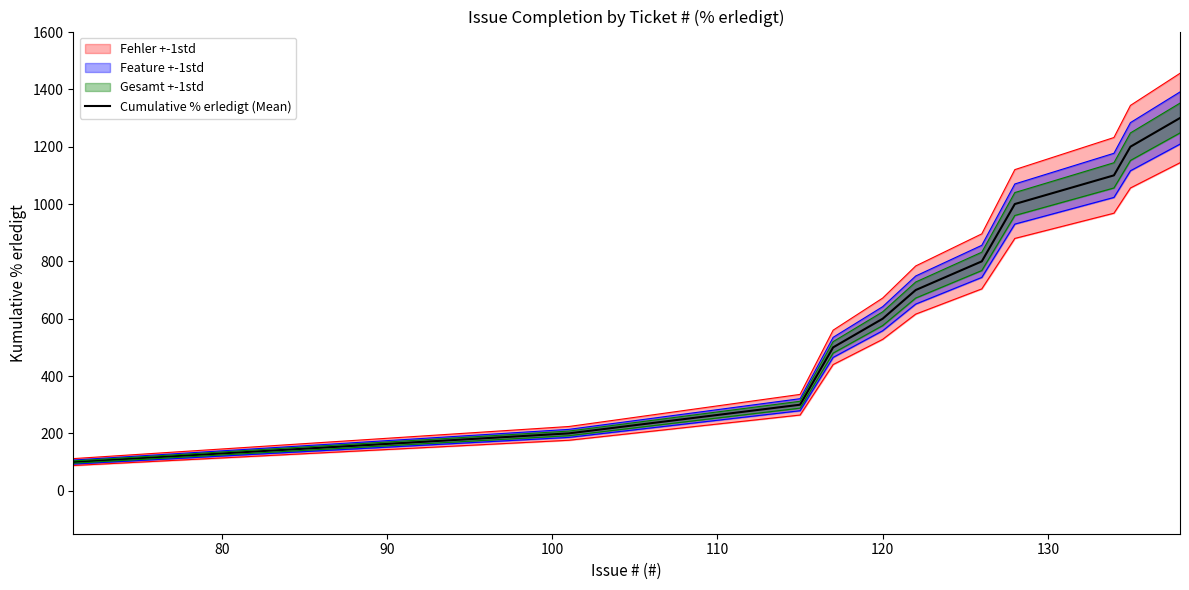

What is the minimum value for Cumulative % erledigt (Mean)?

100